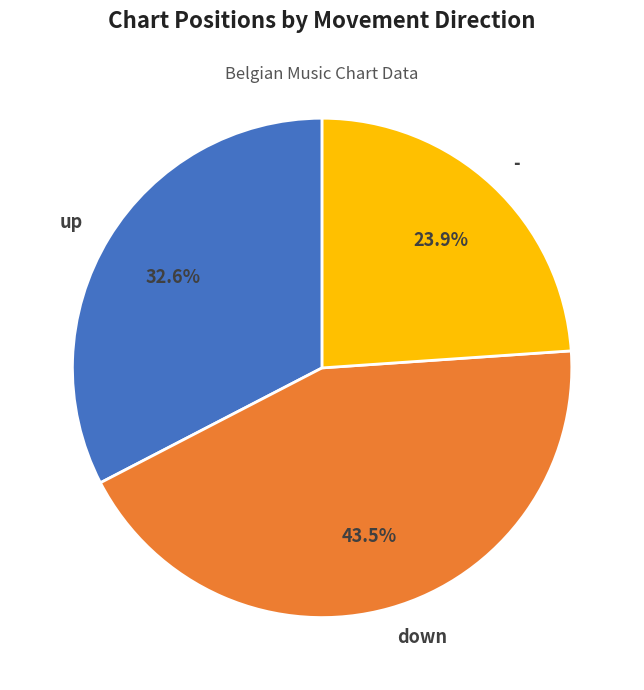

True or false: - accounts for 24% of the total.

True